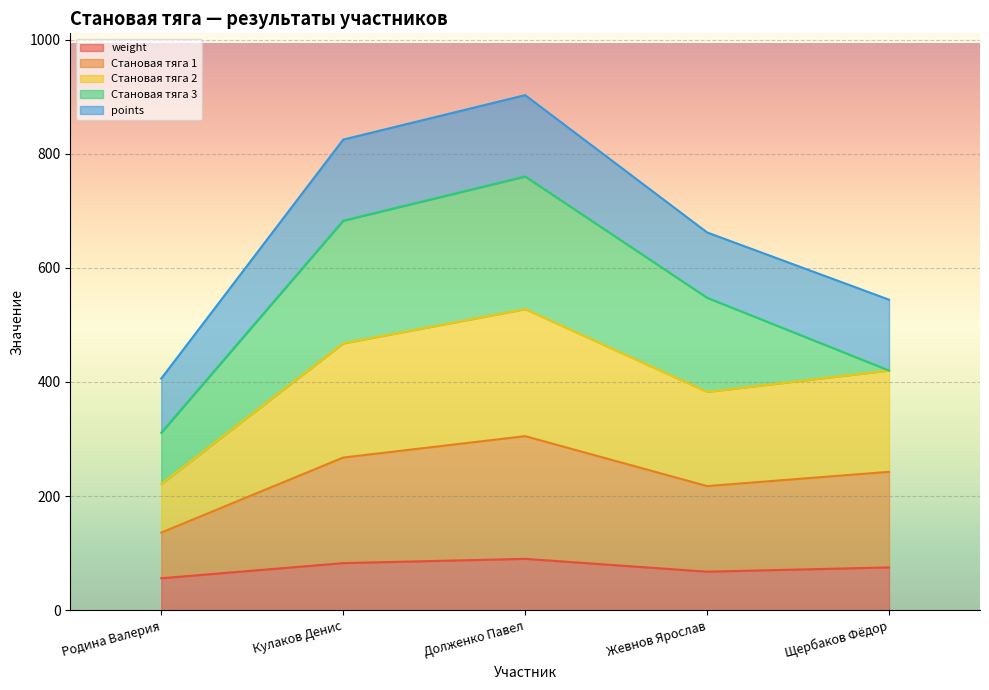

What is the maximum value for weight?

90.0